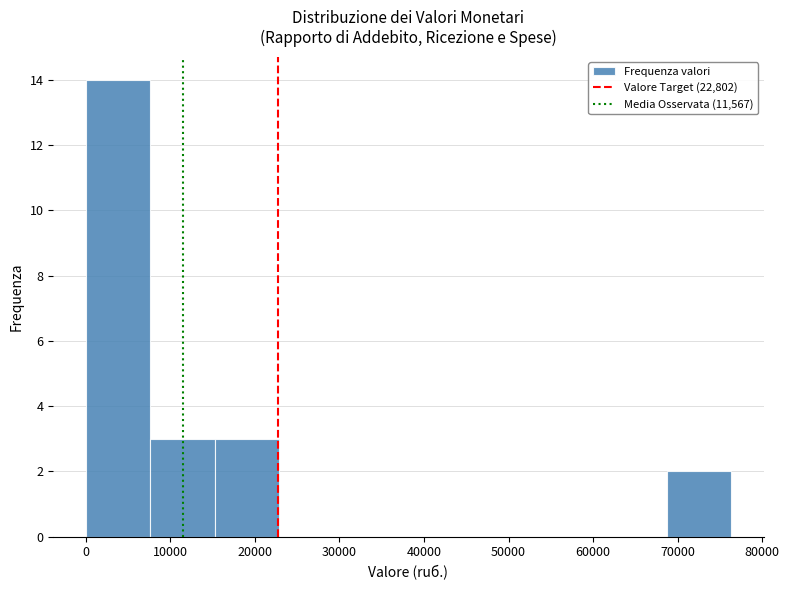

Reading left to right, list every bar in this chart as the range it spans on the x-axis followed by its height. Neither the bar edges nor the heights are printed on the chart, so give them approximately, as read against the axes.

0 to 8000: 14
8000 to 15000: 3
15000 to 23000: 3
23000 to 31000: 0
31000 to 38000: 0
38000 to 46000: 0
46000 to 53000: 0
53000 to 61000: 0
61000 to 69000: 0
69000 to 76000: 2